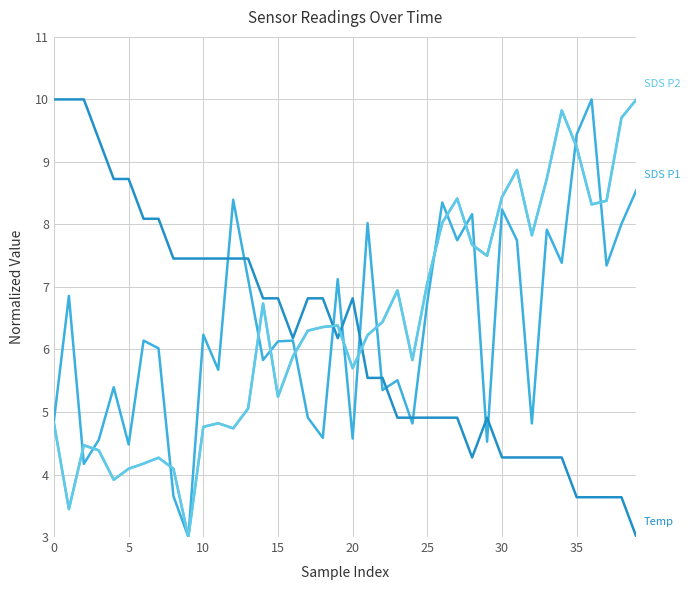

Rank the series by their maximum value, from lowest to highest.

Temperature (°C), SDS P2 (µg/m³), SDS P1 (µg/m³)